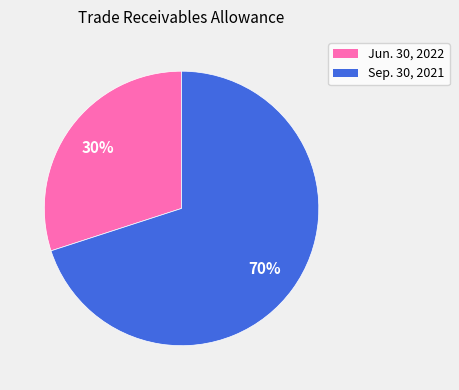

Rank the categories by value from lowest to highest.

Jun. 30, 2022, Sep. 30, 2021